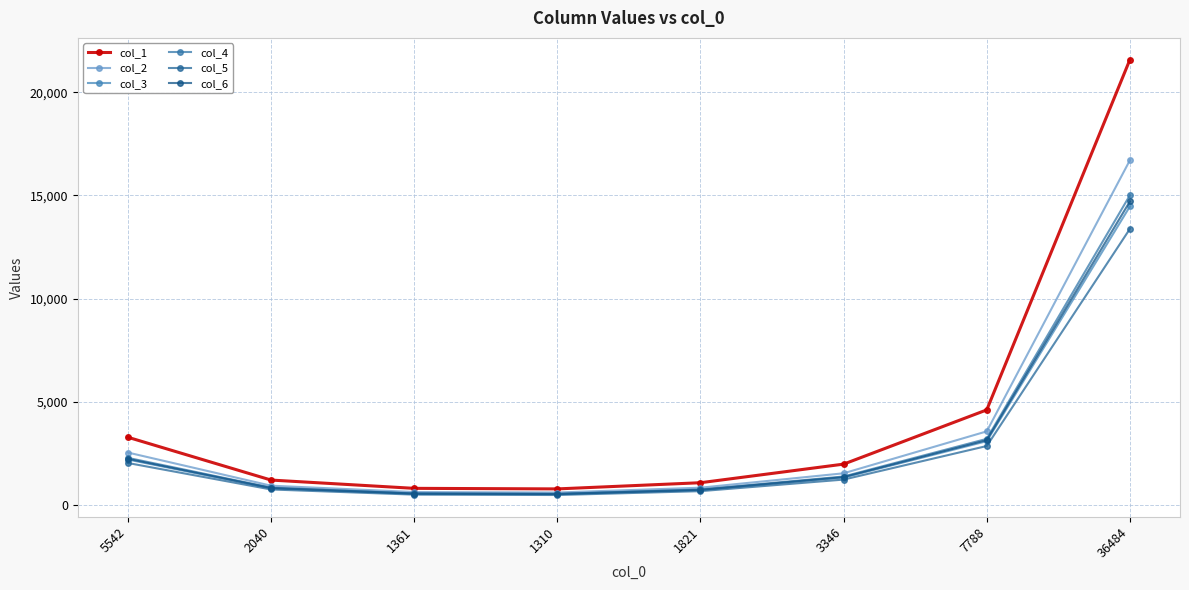

True or false: col_5 and col_2 intersect in this chart.

False